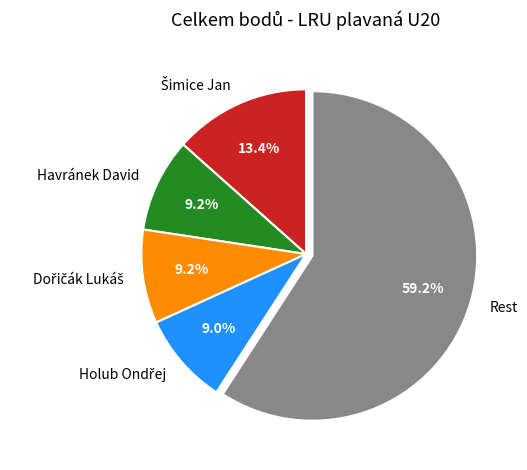

How many segments does this pie chart have?

5